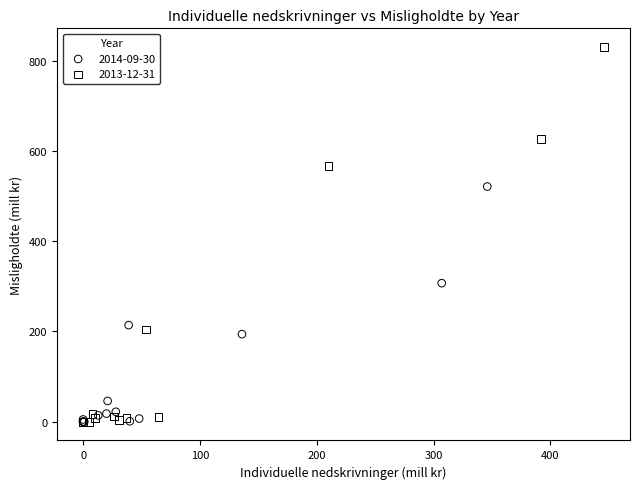

Which series contains the highest Y value?

2013-12-31